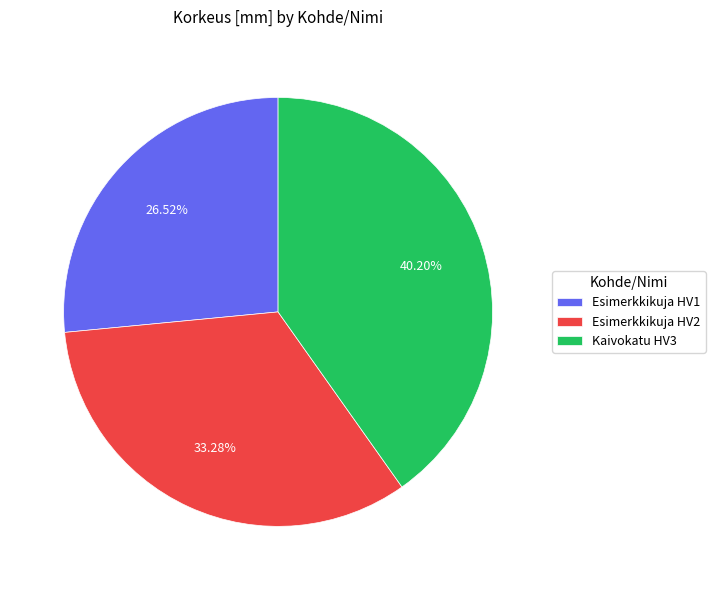

The Esimerkkikuja HV2 slice represents 39% of the pie. True or false?

False